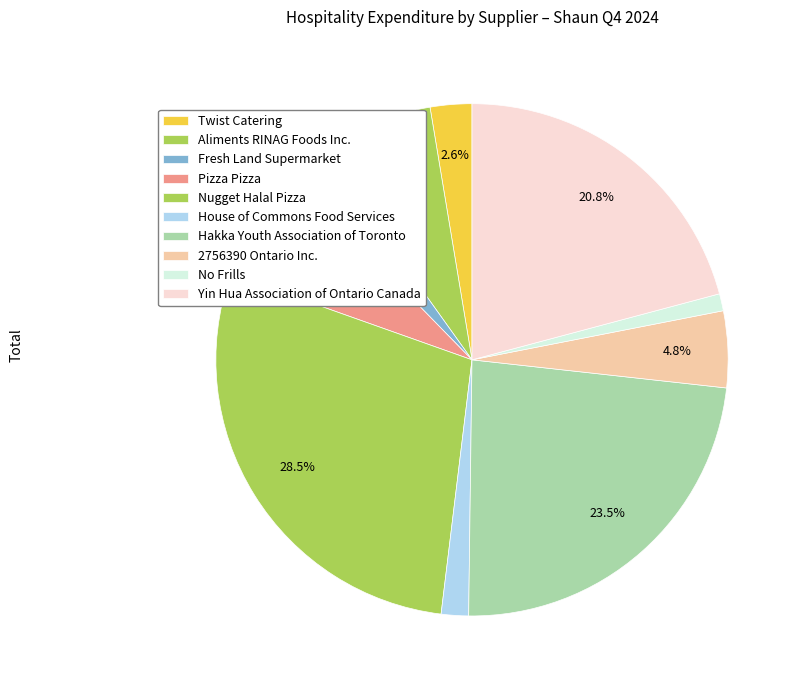

True or false: Twist Catering accounts for 1% of the total.

False